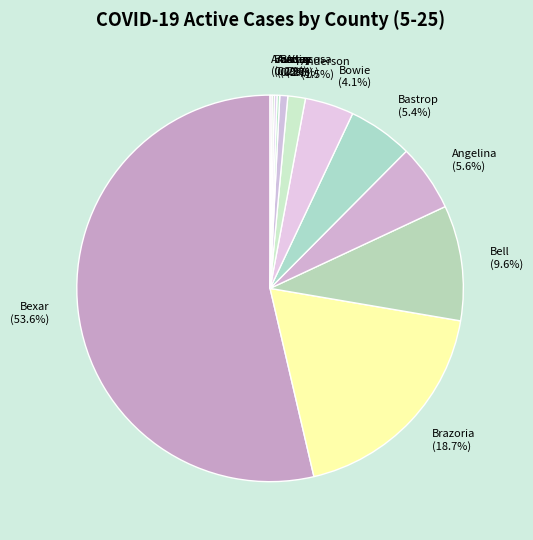

Do Anderson and Atascosa together represent more than half of the pie?

No